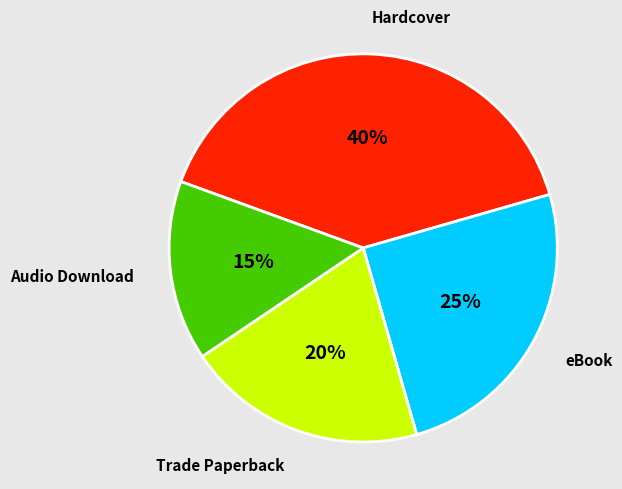

Count the number of slices in the pie.

4